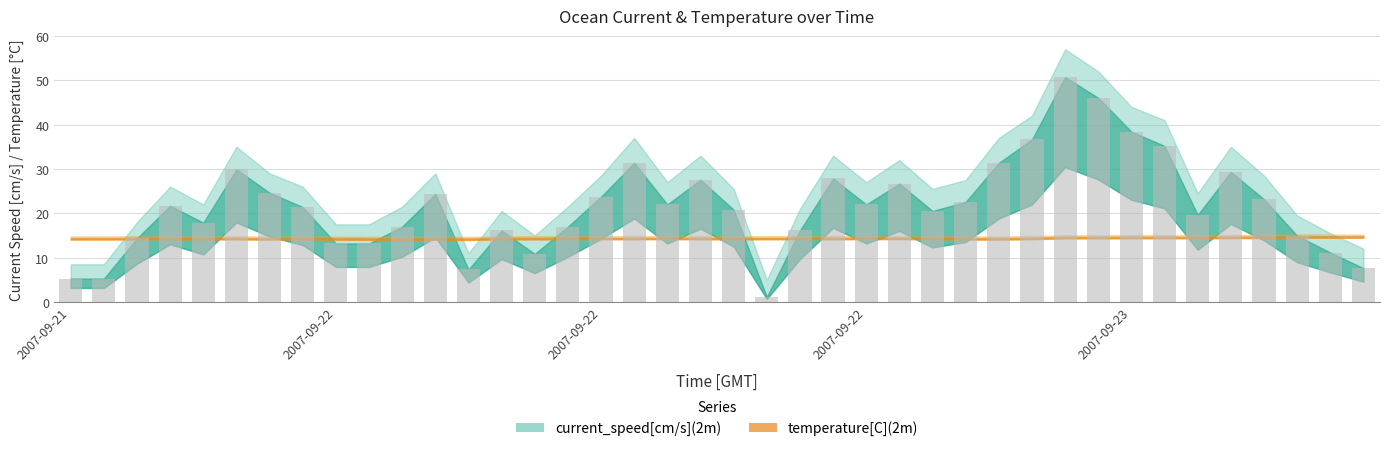

What is the greatest value displayed?

50.7